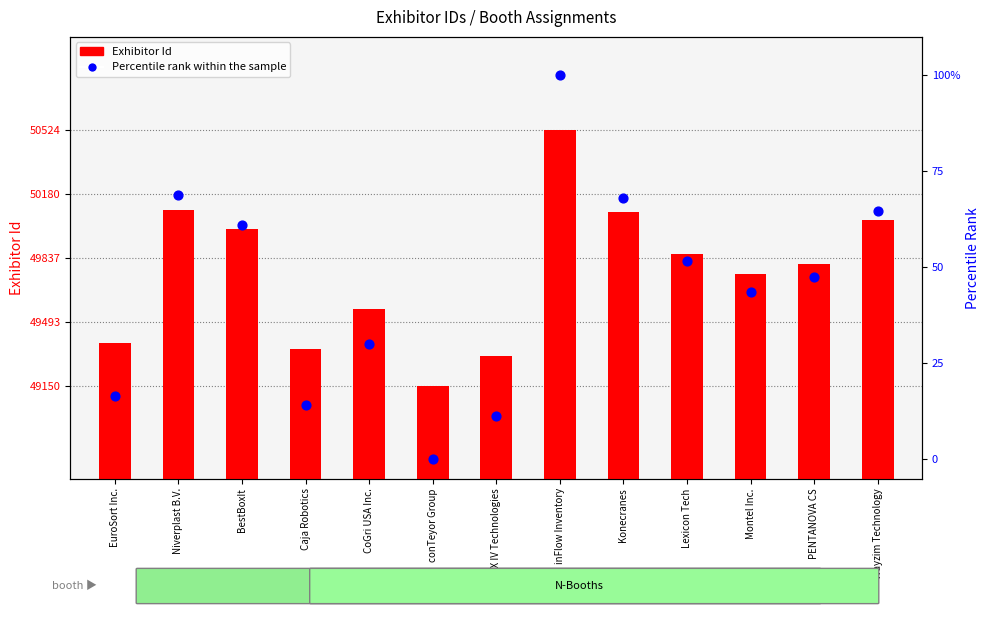

Which series has the largest total across all categories?

Exhibitor Id